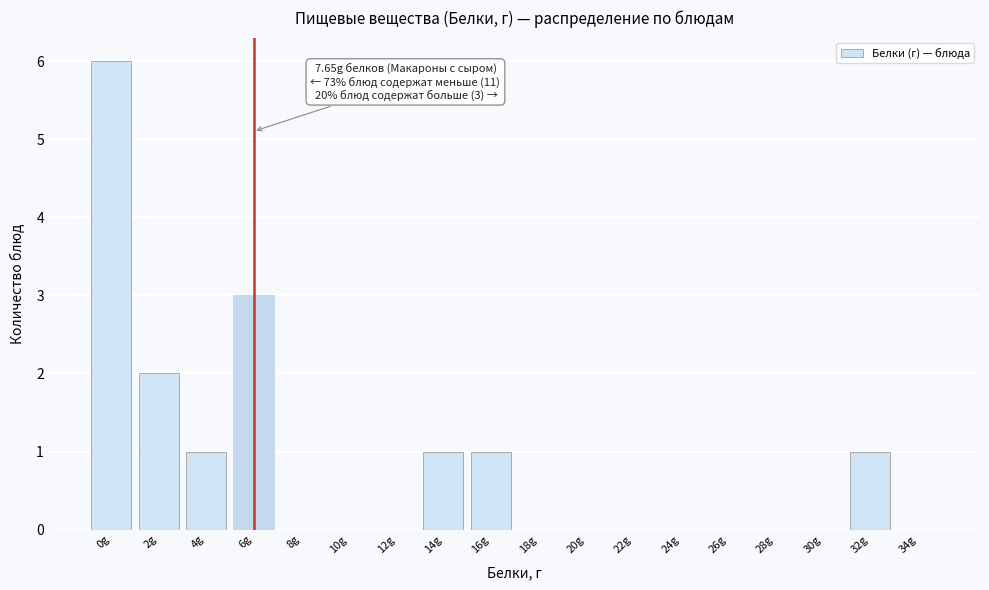

Reading right to left, transcribe all the data shown in this chart.

34g=0	32g=1	30g=0	28g=0	26g=0	24g=0	22g=0	20g=0	18g=0	16g=1	14g=1	12g=0	10g=0	8g=0	6g=3	4g=1	2g=2	0g=6